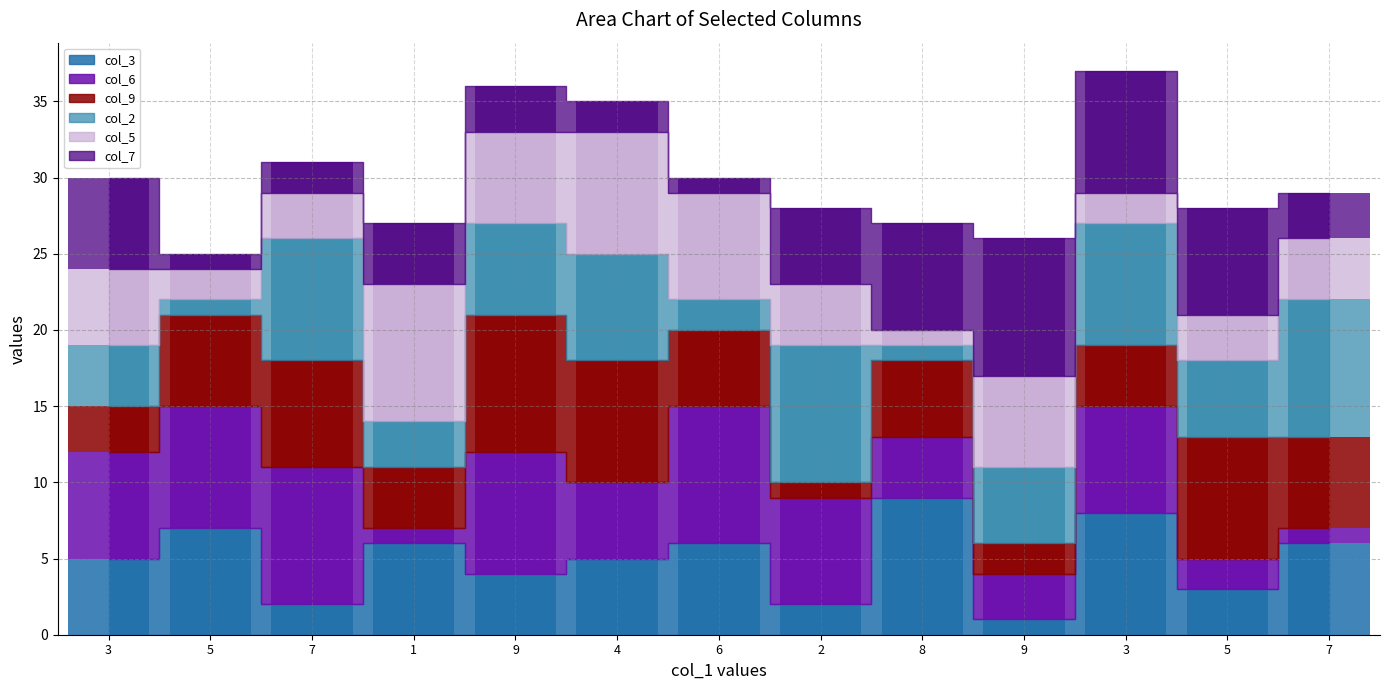

What is the minimum value shown in the chart?

1